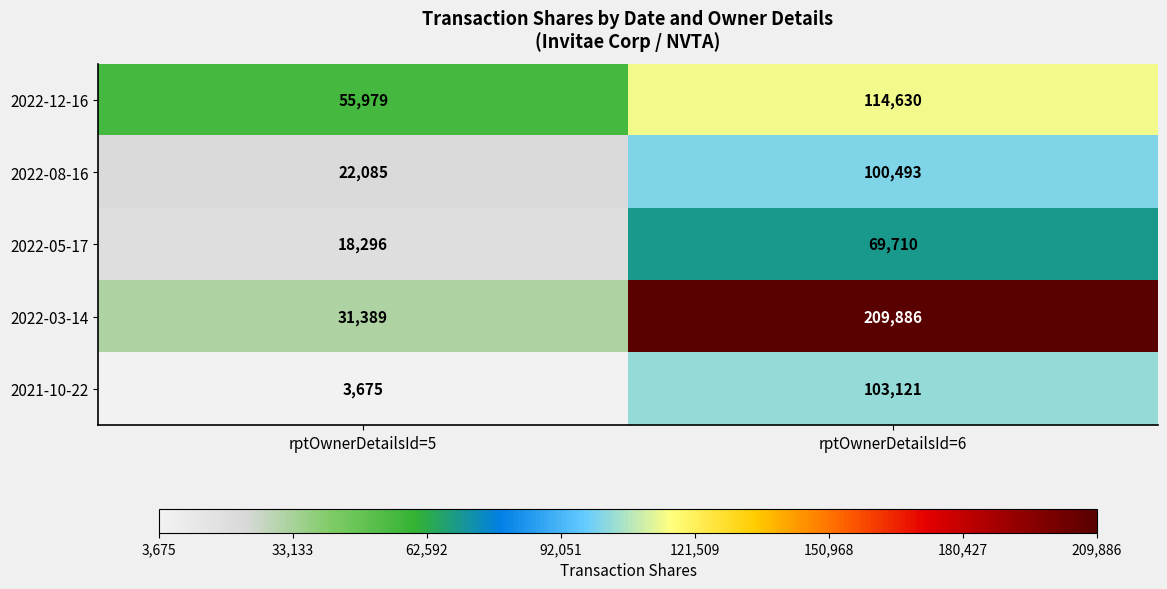

Which series has the largest range (max minus min)?

2022-03-14